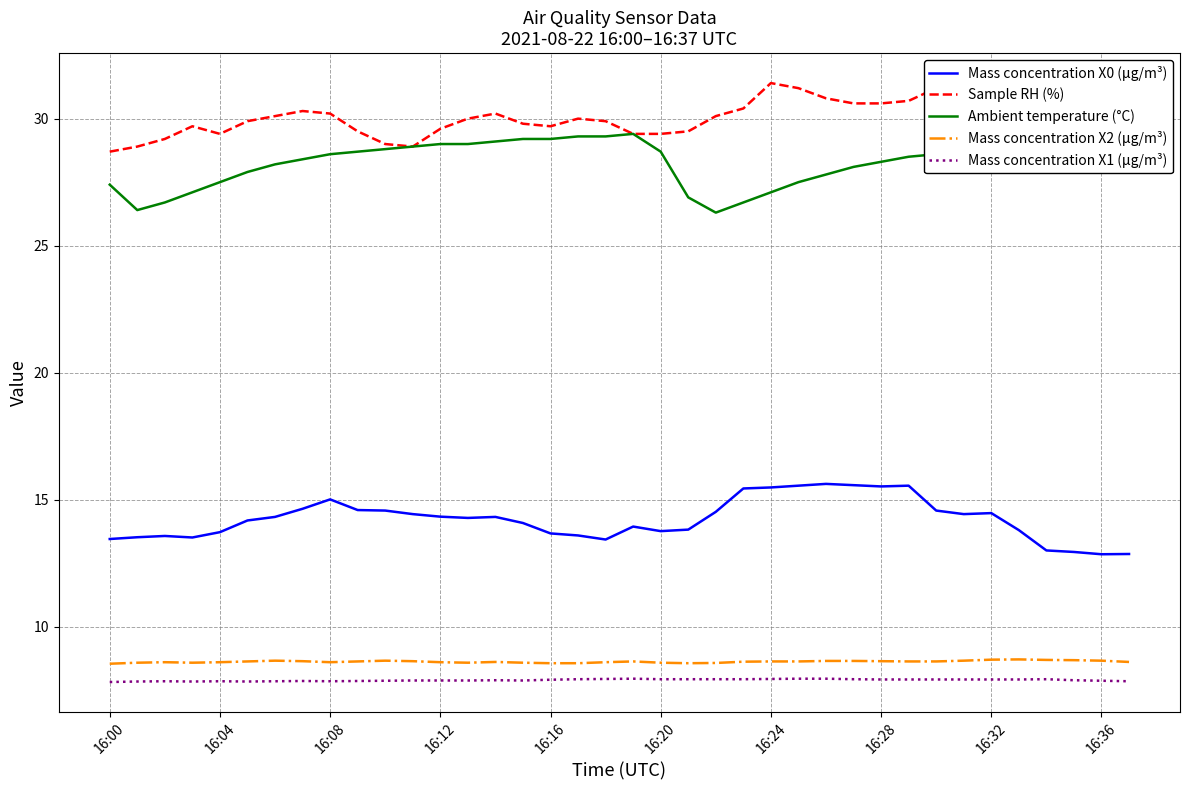

What is the smallest value displayed?

7.8